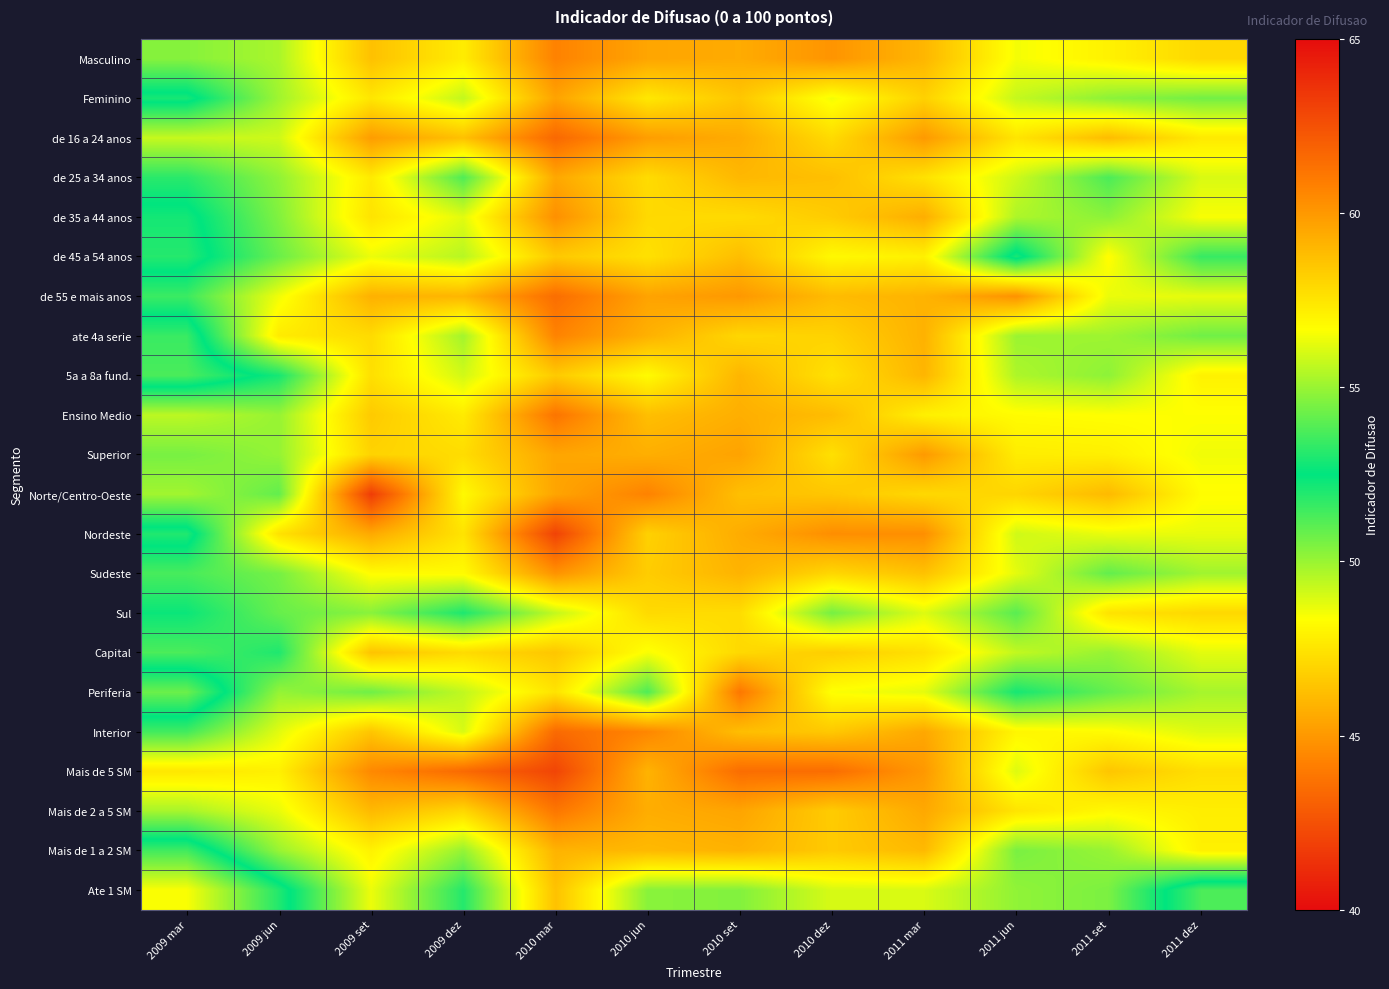

At which category does the chart reach its minimum across all series?

2009 set